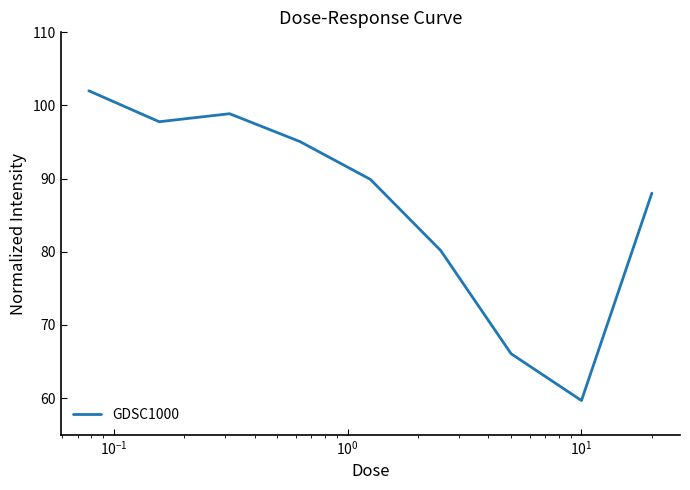

What is the maximum value shown in the chart?

102.0